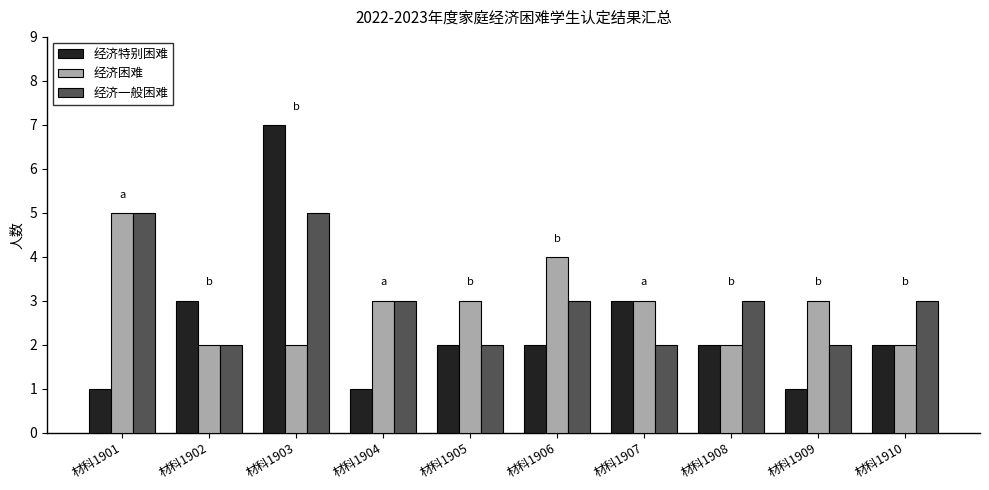

What is the average value of the 经济困难 series?

3